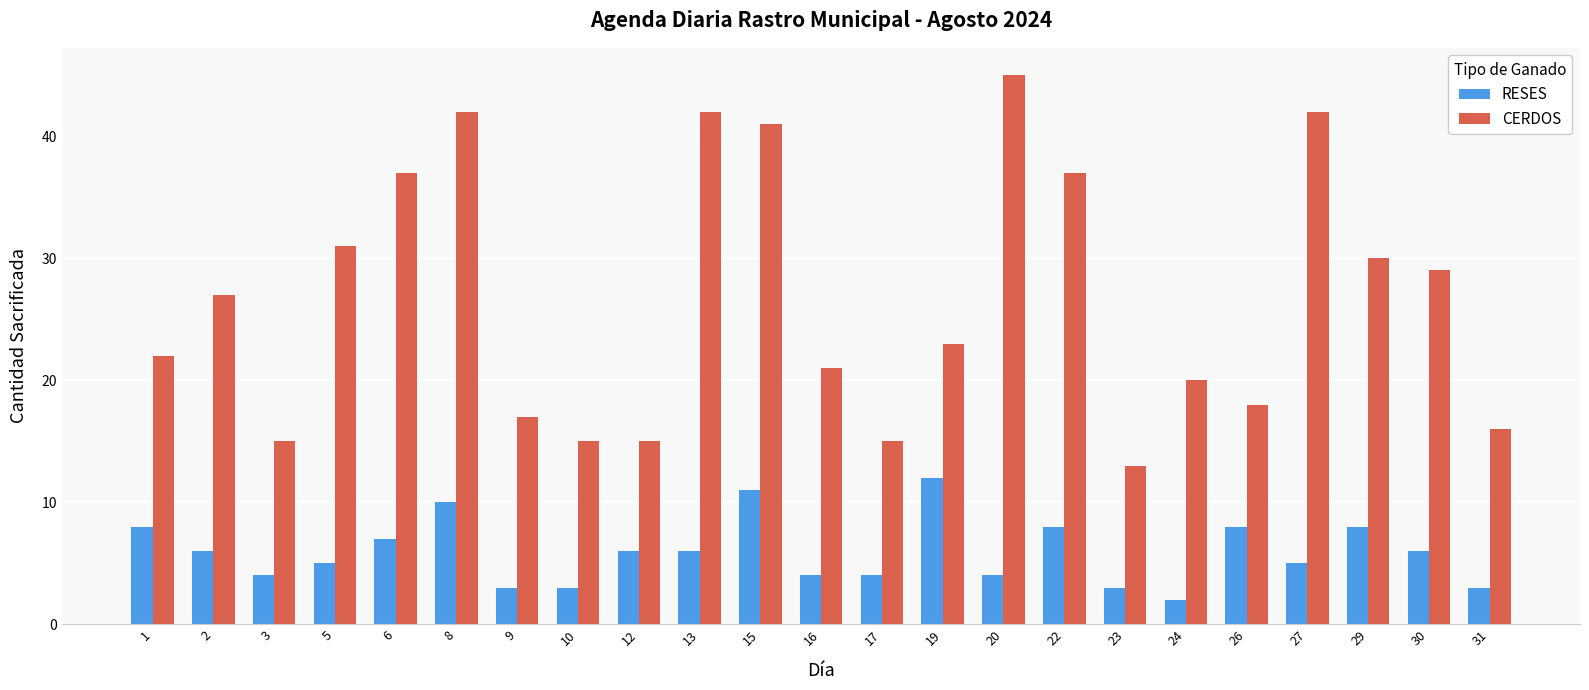

What is the value of the CERDOS bar at the 19th from the left?

18